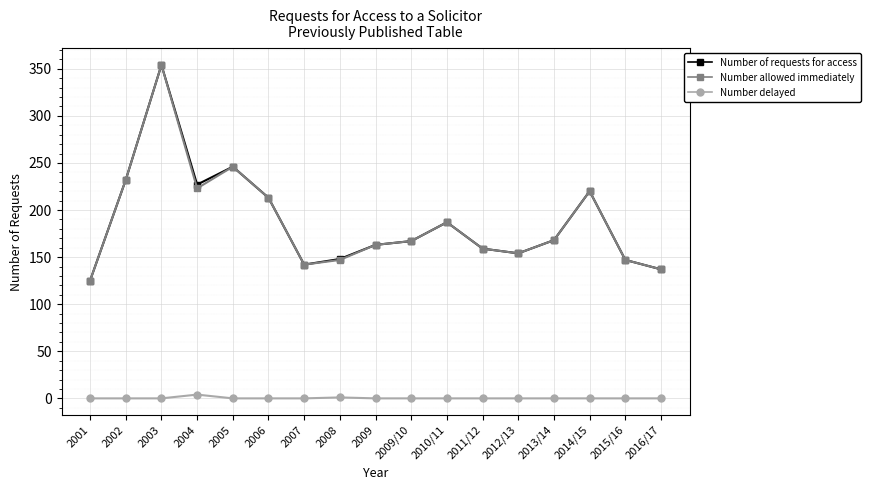

Is the value of Number delayed at 2009/10 greater than the value of Number allowed immediately at 2013/14?

No